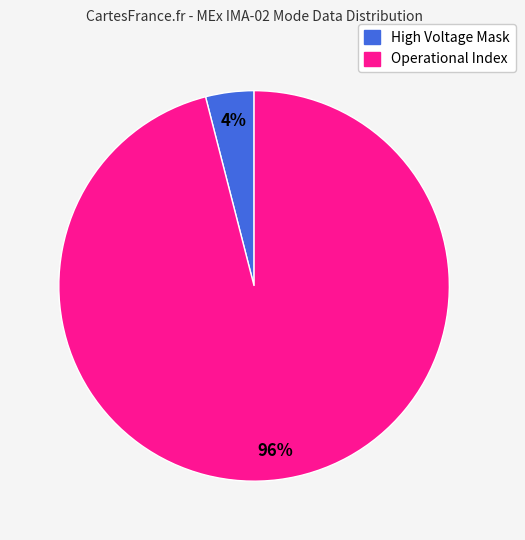

How many slices are in this pie chart?

2